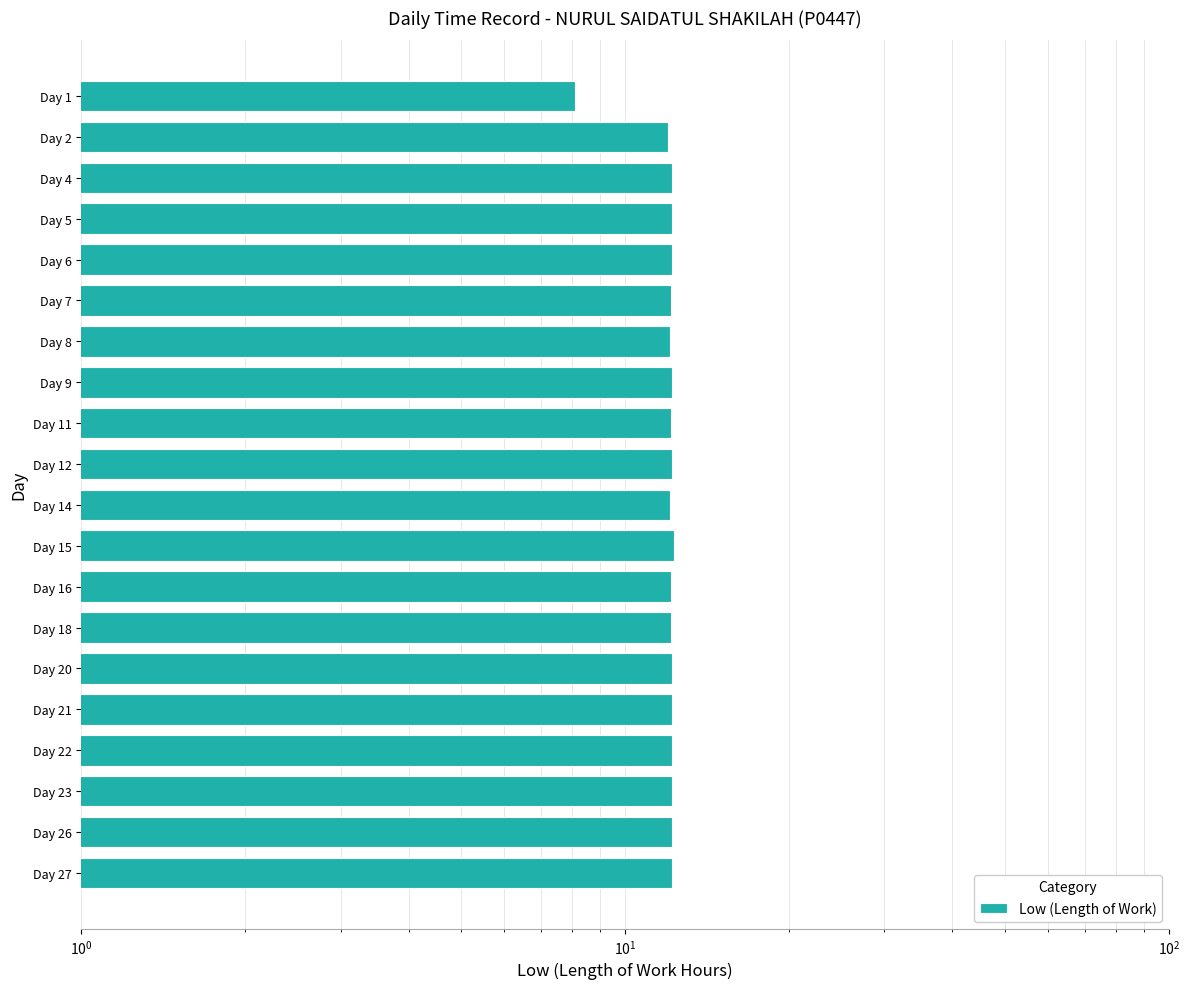

Reading left to right, extract all data points from this chart.

8.1	12.0	12.2	12.2	12.2	12.2	12.1	12.2	12.1	12.2	12.1	12.3	12.1	12.2	12.2	12.2	12.2	12.2	12.2	12.2